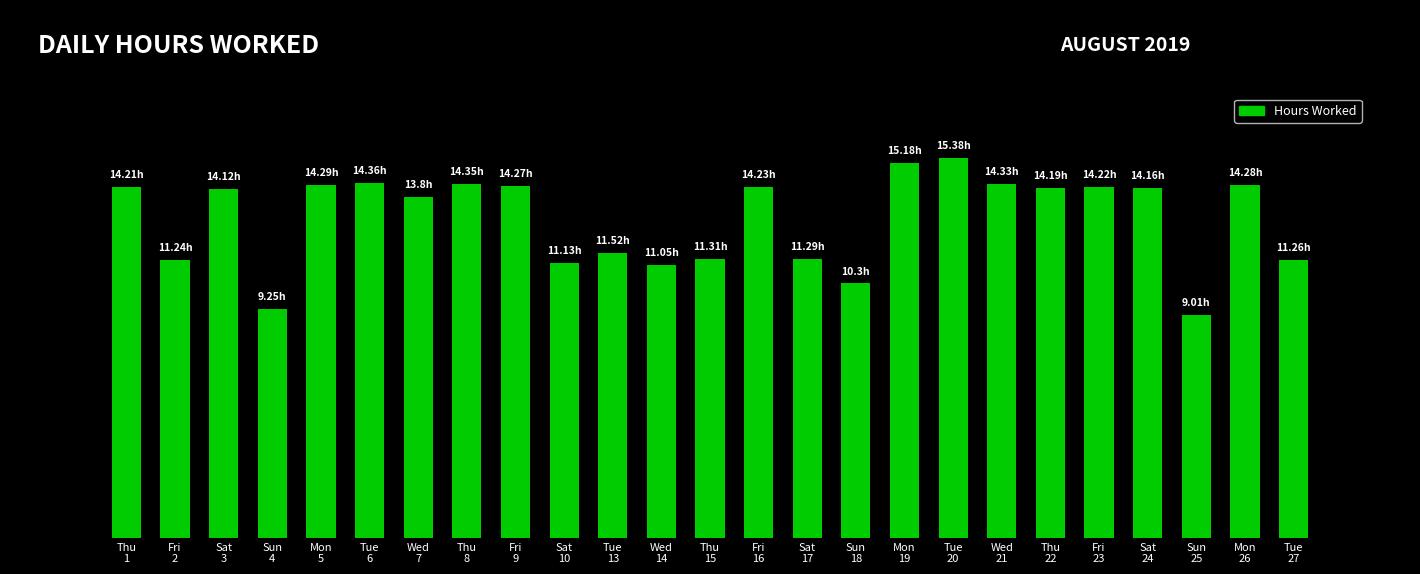

Does the chart contain stacked bars?

No